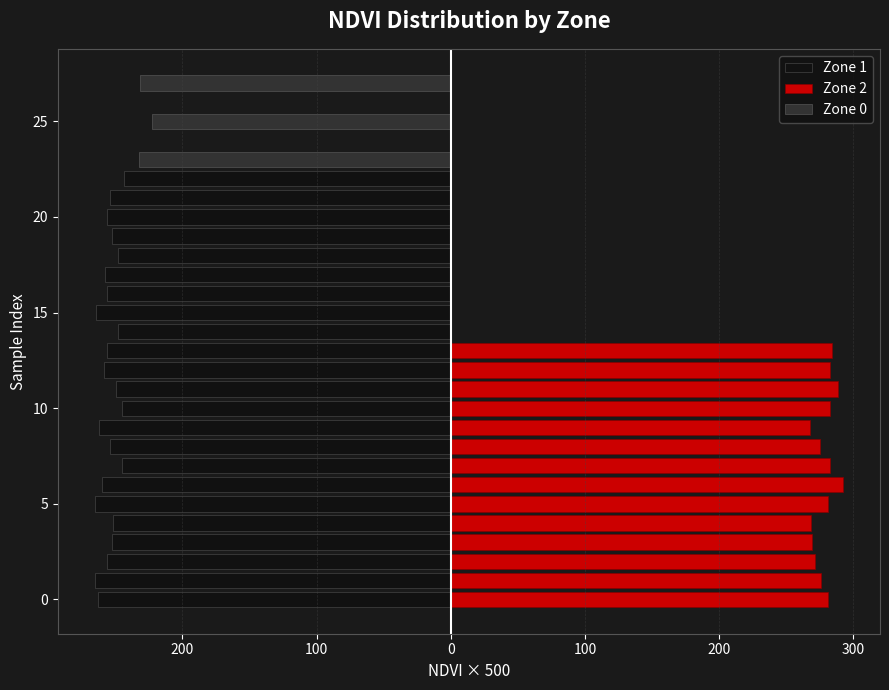

Rank the series at 14 from lowest to highest value.

Zone 1, Zone 2